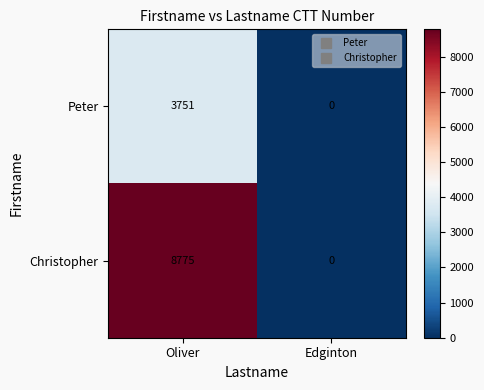

At Oliver, list the series in order from smallest to largest.

Peter, Christopher